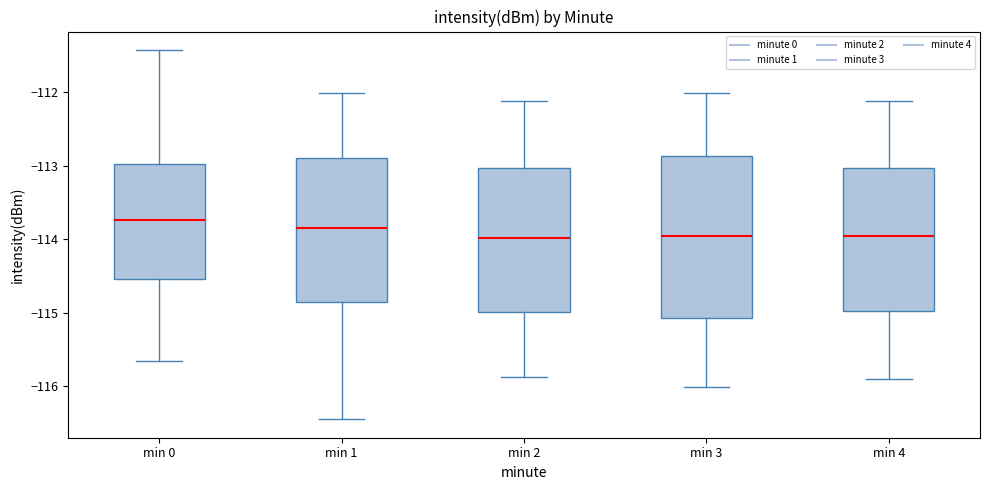

Reading left to right, transcribe this box plot: for each box, give where its median line is, the range the box spans, and where its two whiskers end, as read against the y-axis. The values are not printed on the chart, so give them approximately, as read against the axis.

min 0: median -113.7, box -114.5 to -113.0, whiskers -115.7 to -111.4
min 1: median -113.8, box -114.9 to -112.9, whiskers -116.4 to -112.0
min 2: median -114.0, box -115.0 to -113.0, whiskers -115.9 to -112.1
min 3: median -114.0, box -115.1 to -112.9, whiskers -116.0 to -112.0
min 4: median -114.0, box -115.0 to -113.0, whiskers -115.9 to -112.1